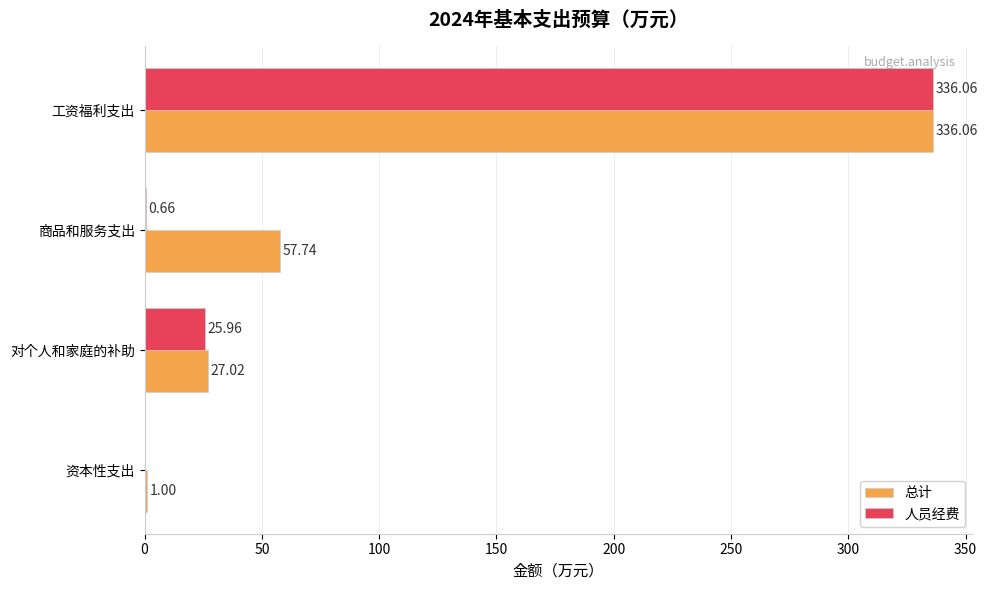

Where is 人员经费 nearest to the value 168?

对个人和家庭的补助